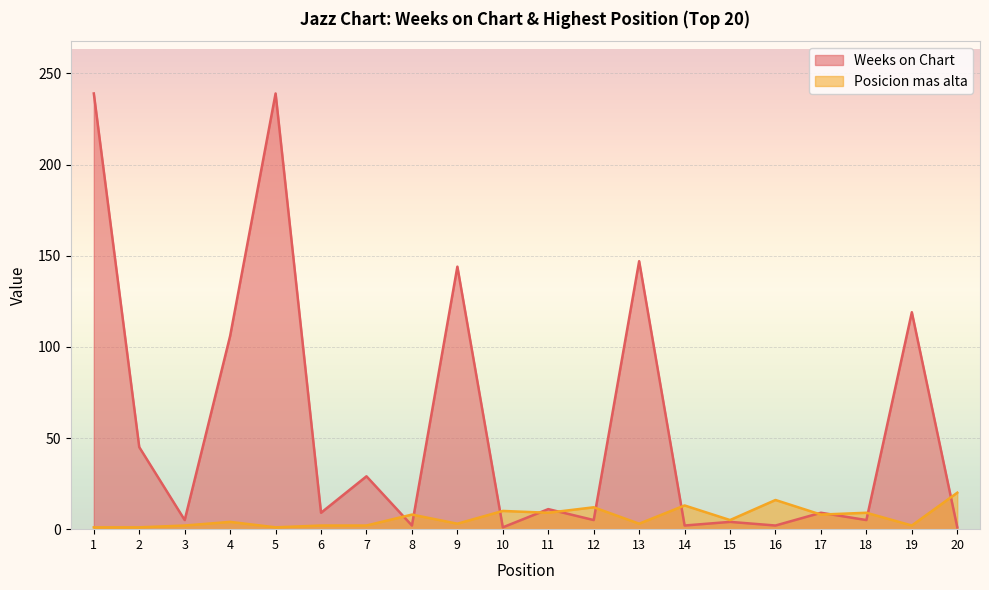

At 3, list the series in order from largest to smallest.

Weeks on Chart, Posicion mas alta